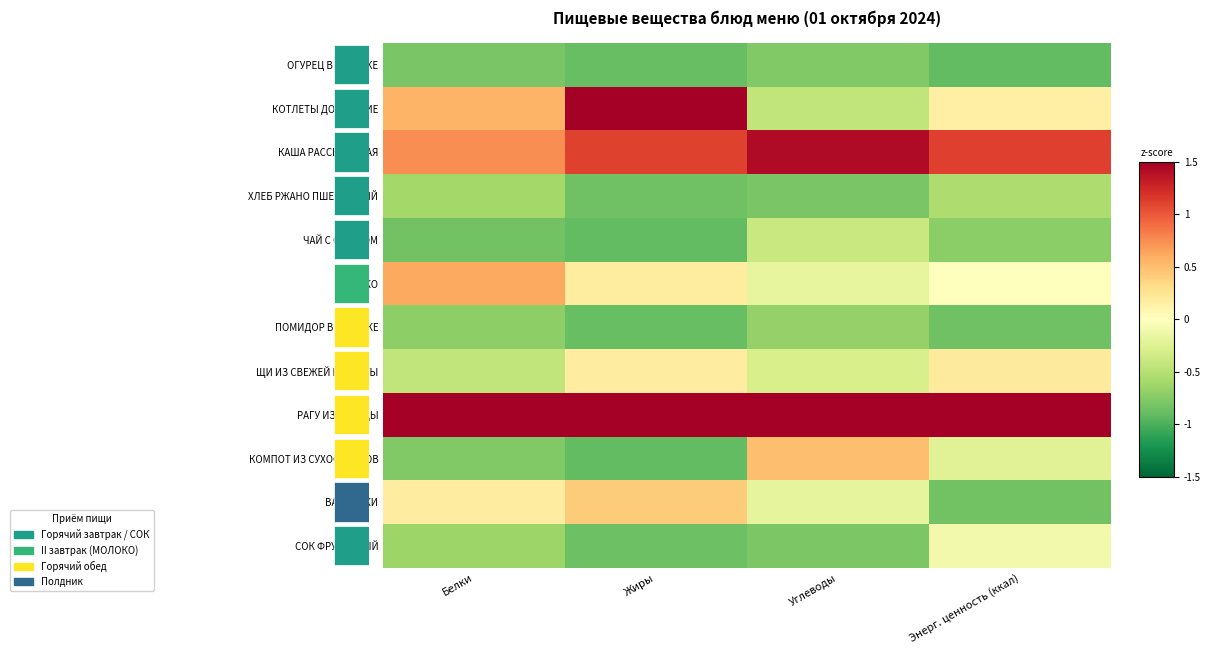

True or false: КОМПОТ ИЗ СУХОФРУКТОВ has a value of 0.5 at Углеводы.

True